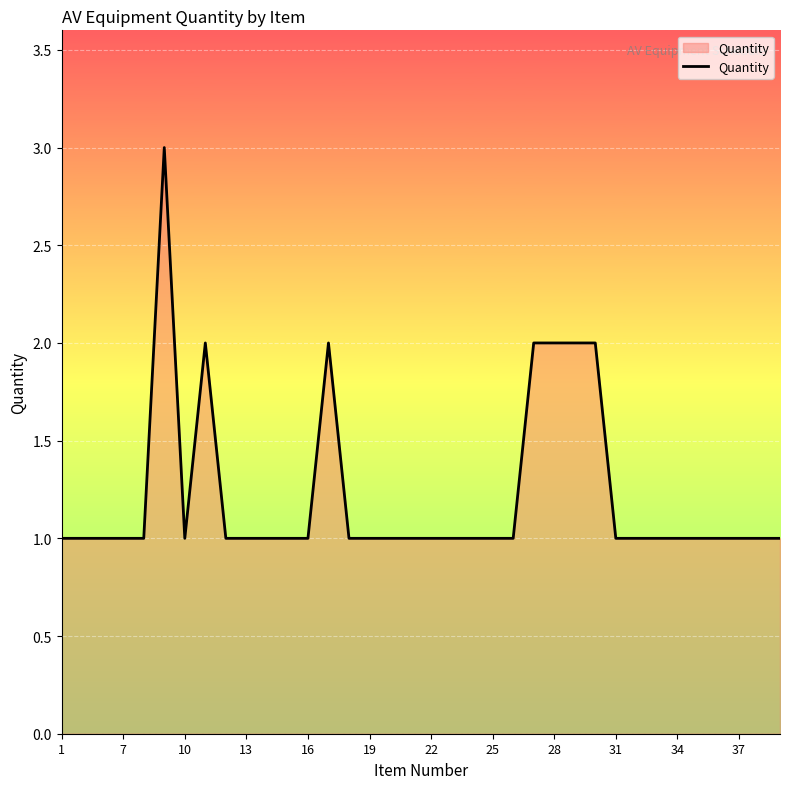

What is the greatest value displayed?

3